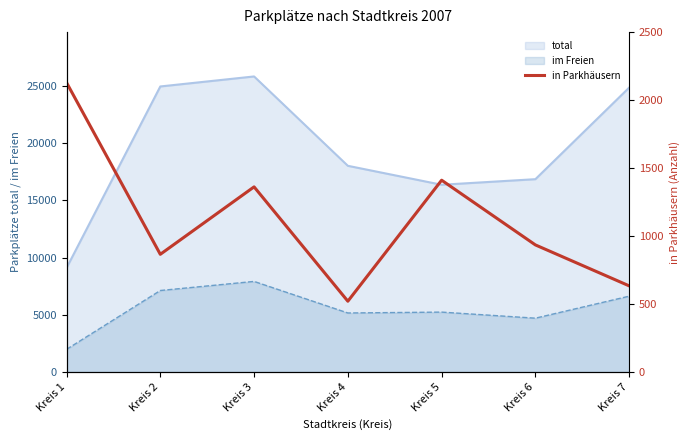

Is the value of im Freien at Kreis 5 greater than the value of total at Kreis 6?

No